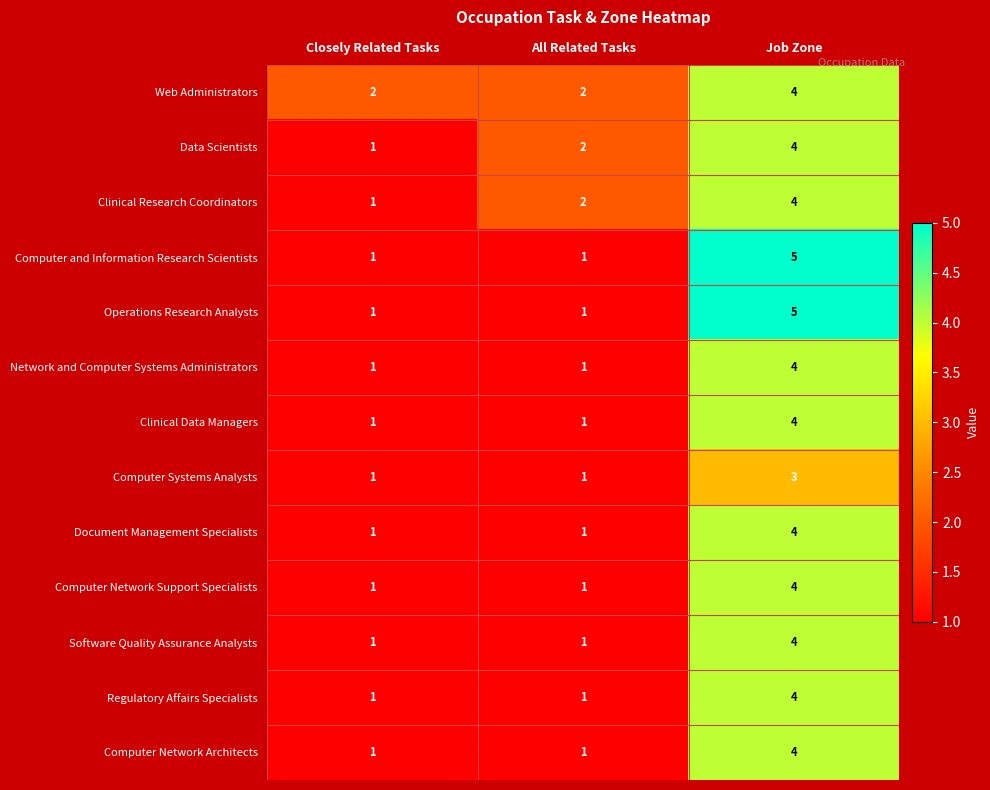

Count the Computer Systems Analysts values in the range 1 to 3.

3